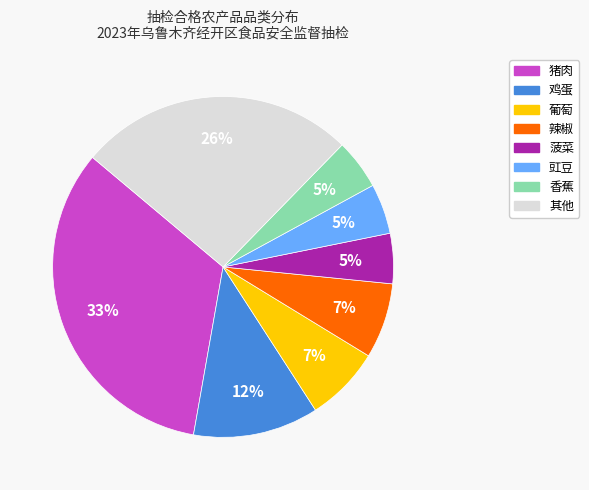

Is there a majority slice in this chart?

No